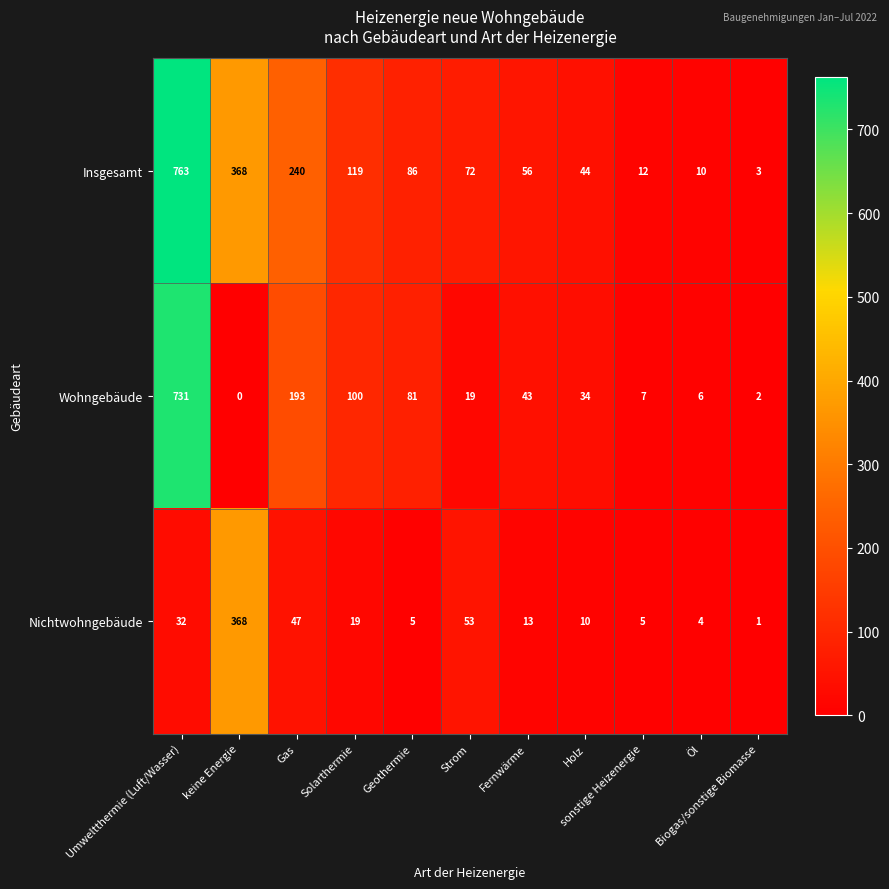

Which series has the largest range (max minus min)?

Insgesamt